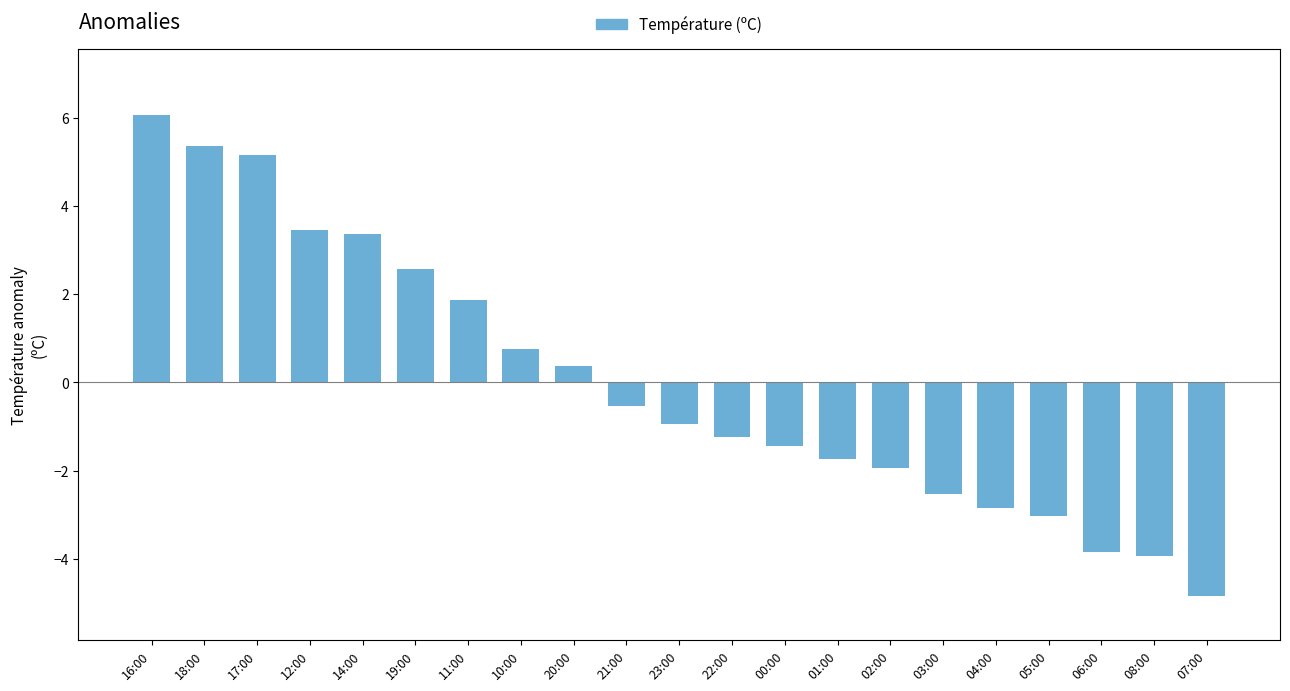

What is the value of the 7th bar from the left?

1.9